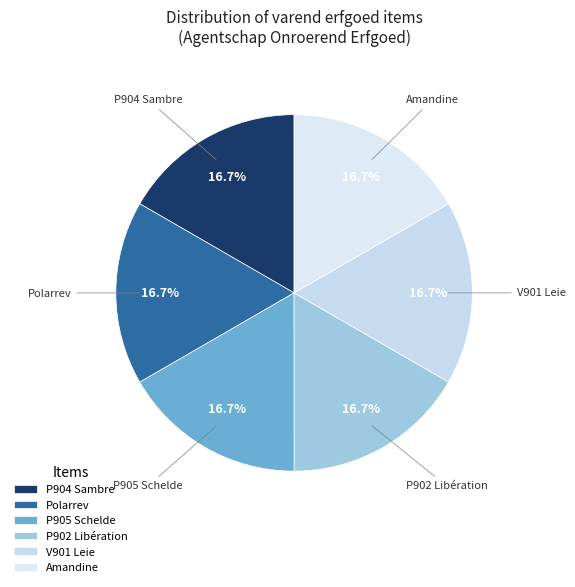

What percentage is NOT represented by P905 Schelde?

83.3%